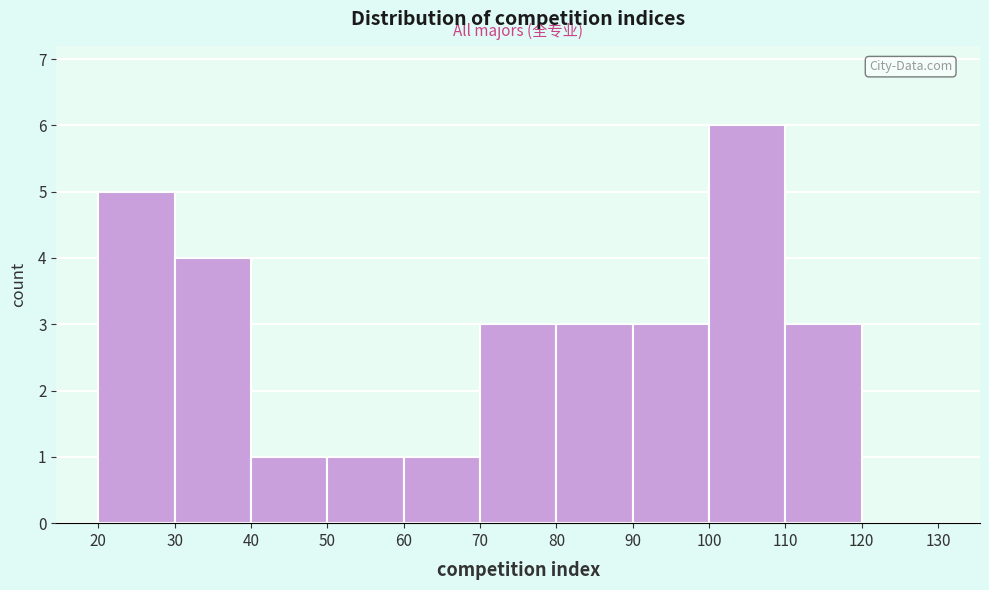

Which range on the x-axis has the tallest bar?

100 to 110